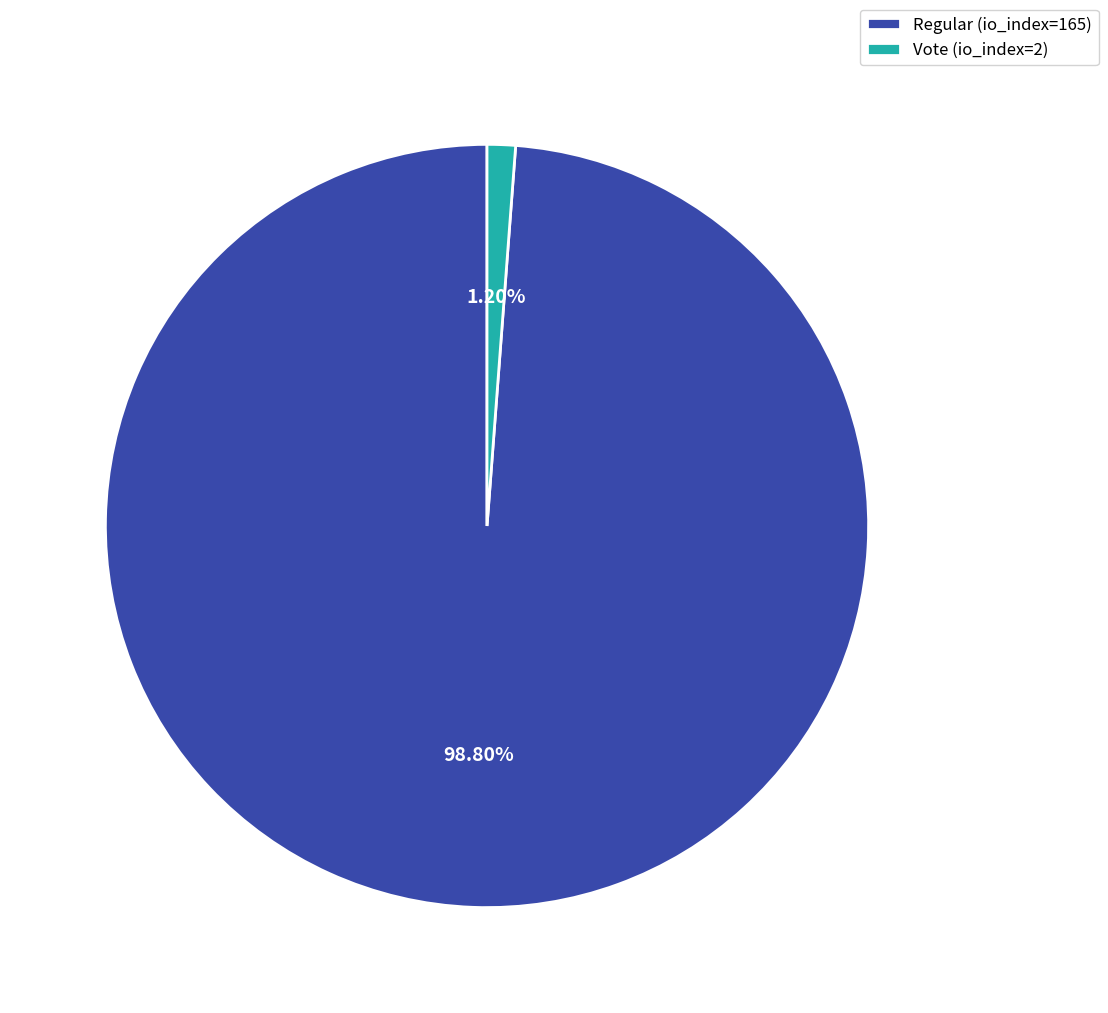

What percentage is the Regular (io_index=165) slice, to the nearest percent?

99%